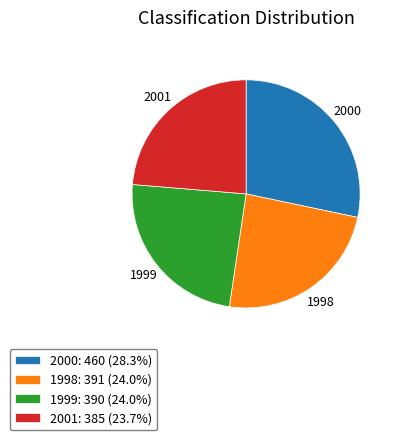

Does 1999: 390 (24.0%) represent more than half of the total?

No